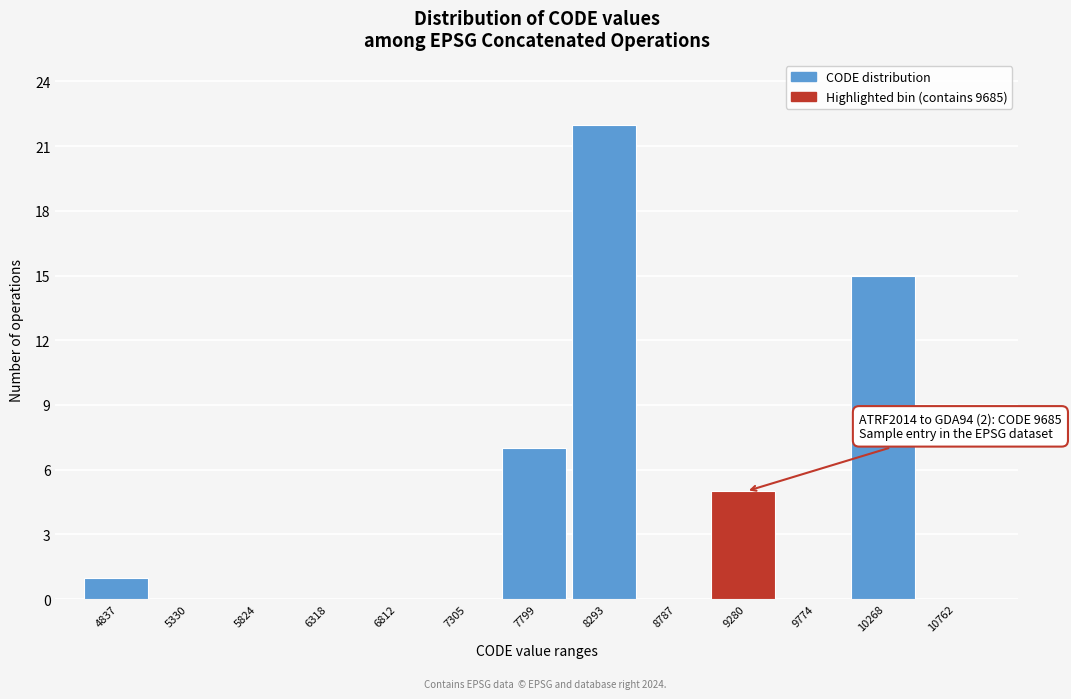

Reading left to right, list all the values displayed in this chart.

4837=1	5330=0	5824=0	6318=0	6812=0	7305=0	7799=7	8293=22	8787=0	9280=5	9774=0	10268=15	10762=0